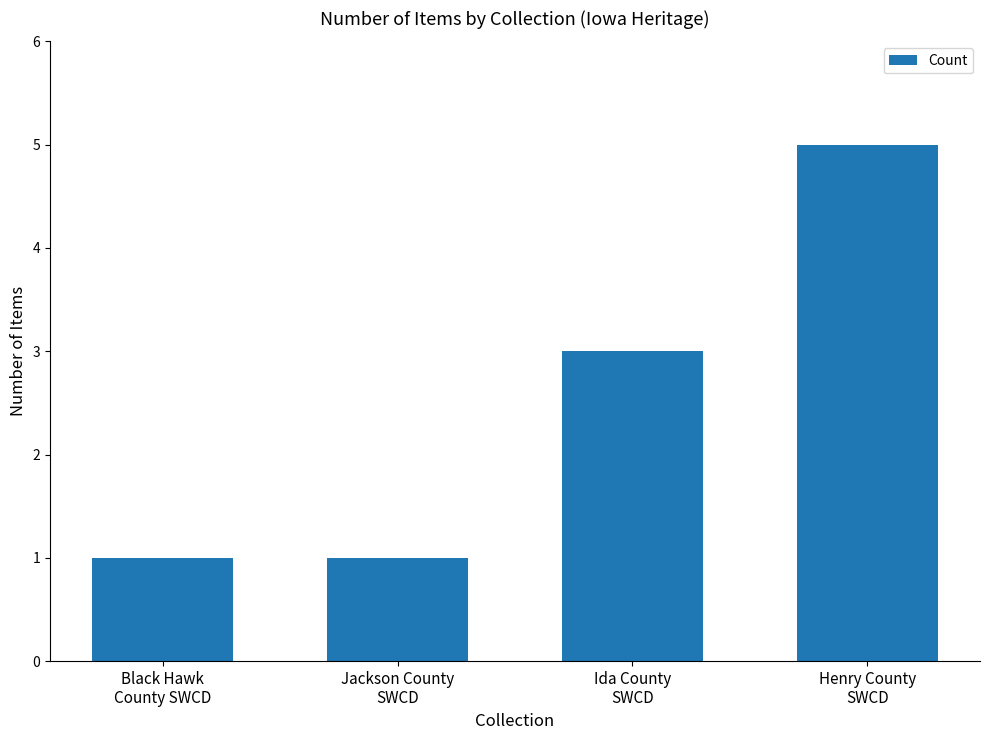

Does the chart contain stacked bars?

No